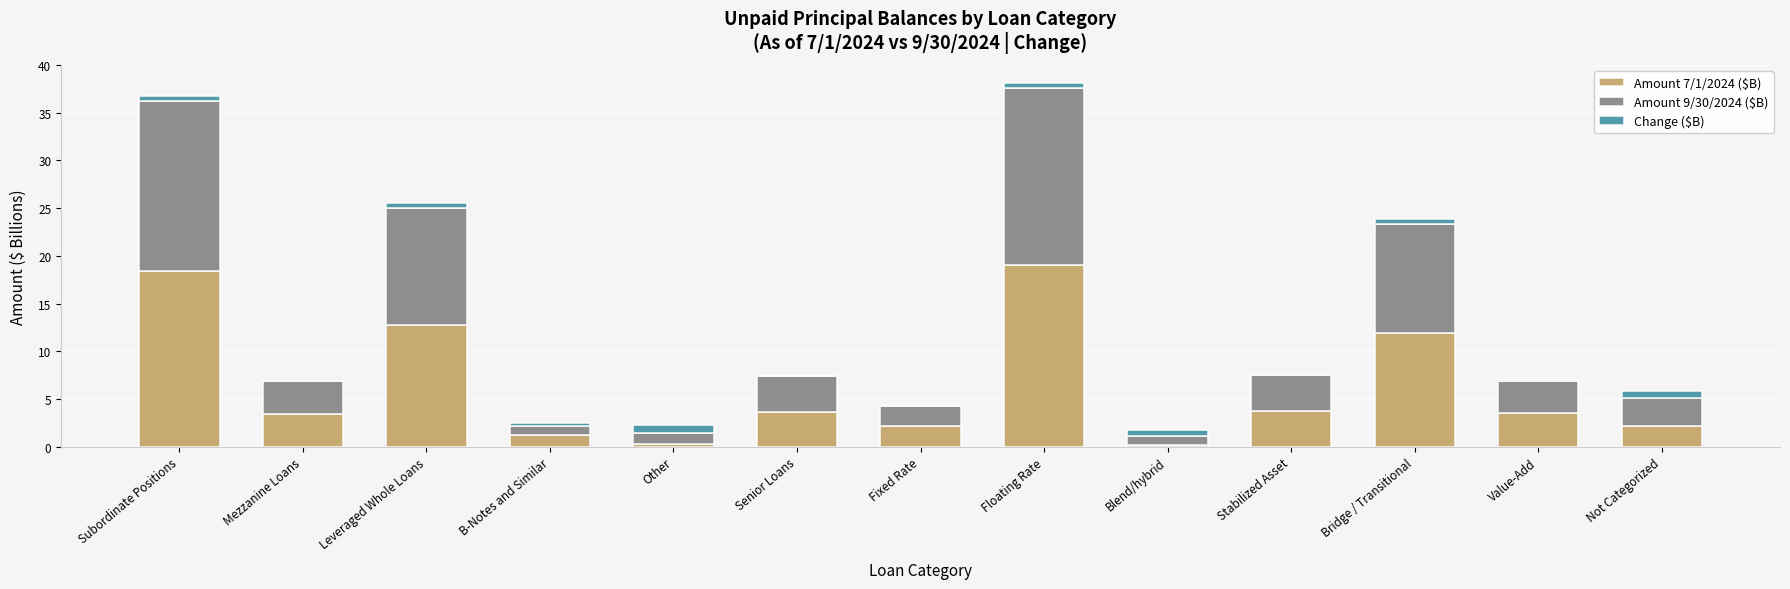

True or false: Amount 7/1/2024 ($B) has a value of 3.5 at Mezzanine Loans.

True